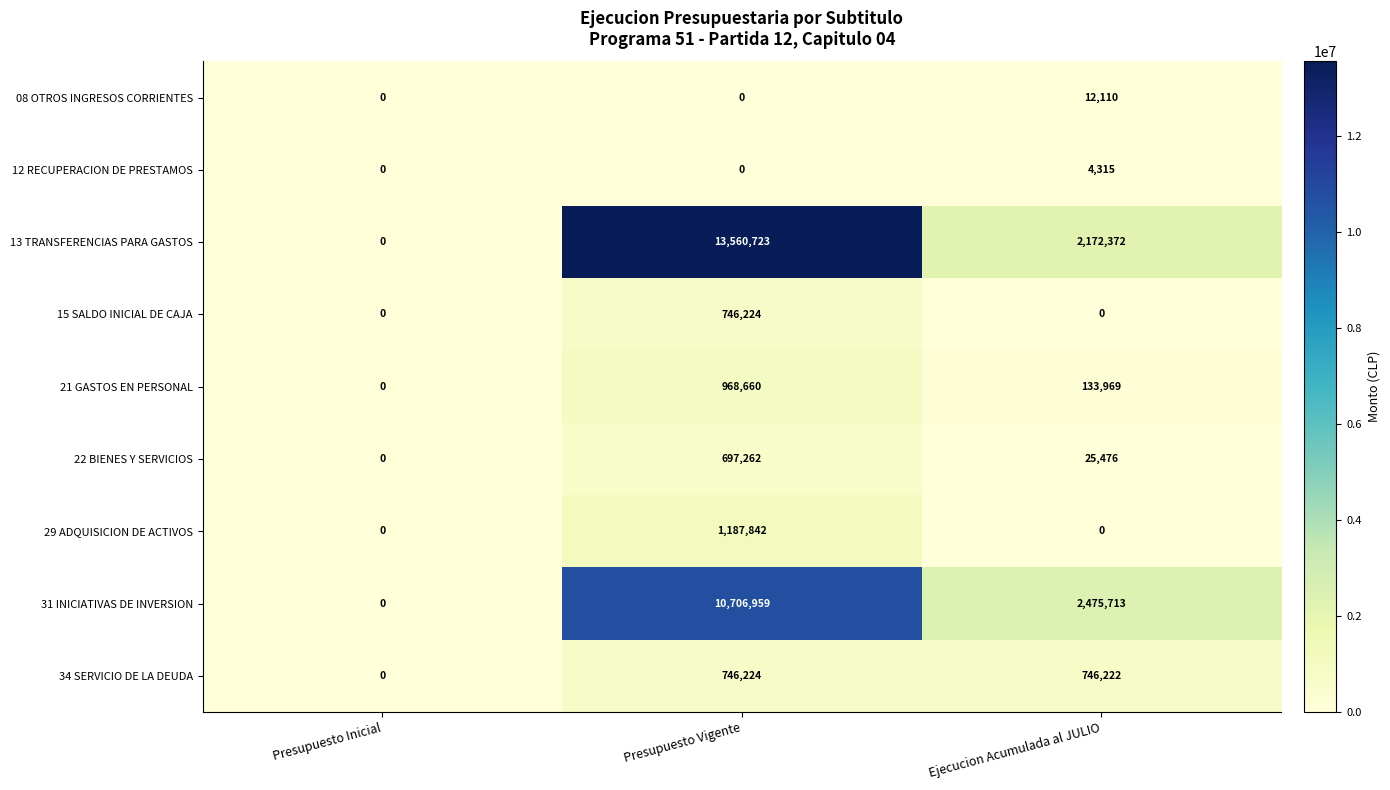

What is the total value across all series at Presupuesto Vigente?

28613894